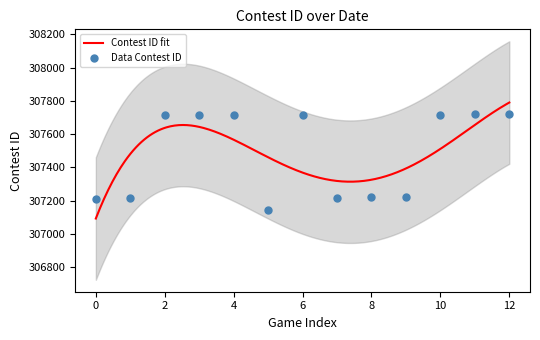

What is the change in value from 6/9/21 to 6/18/21?

+499